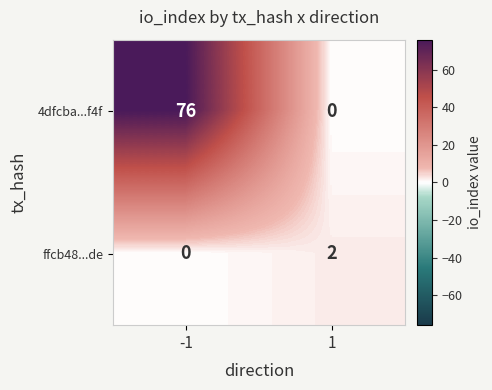

Reading right to left, list all the values displayed in this chart.

4dfcba...f4f: 1=0	-1=76
ffcb48...de: 1=2	-1=0